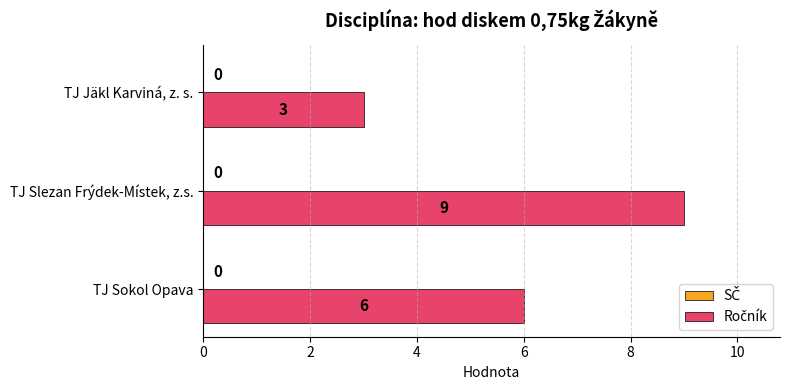

The value at TJ Sokol Opava is 6. True or false?

True